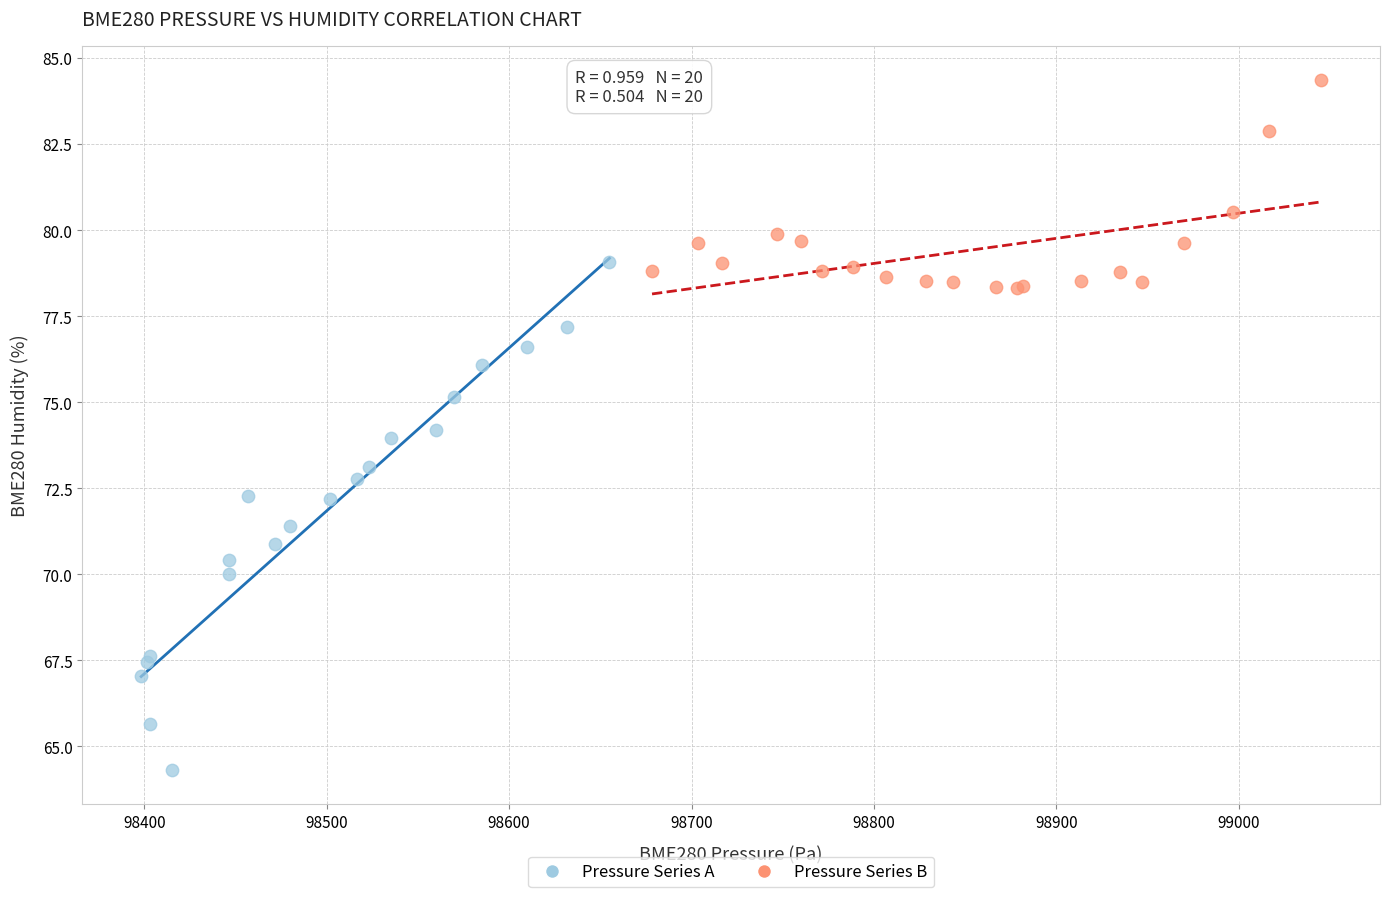

What are all the series names shown in the legend?

Pressure Series A, Pressure Series B